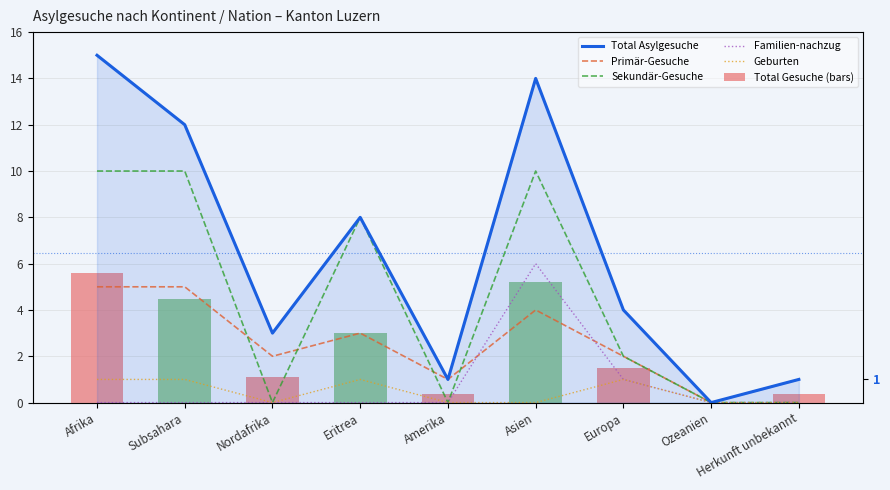

Reading left to right, what are all the values shown in this chart?

Total Asylgesuche: 15.0	12.0	3.0	8.0	1.0	14.0	4.0	0.0	1.0
Primär-Gesuche: 5.0	5.0	2.0	3.0	1.0	4.0	2.0	0.0	1.0
Sekundär-Gesuche: 10.0	10.0	0.0	8.0	0.0	10.0	2.0	0.0	0.0
Familien-nachzug: 0.0	0.0	0.0	0.0	0.0	6.0	1.0	0.0	0.0
Geburten: 1.0	1.0	0.0	1.0	0.0	0.0	1.0	0.0	0.0
Total Gesuche (bars): 5.6	4.5	1.1	3.0	0.4	5.2	1.5	0.0	0.4